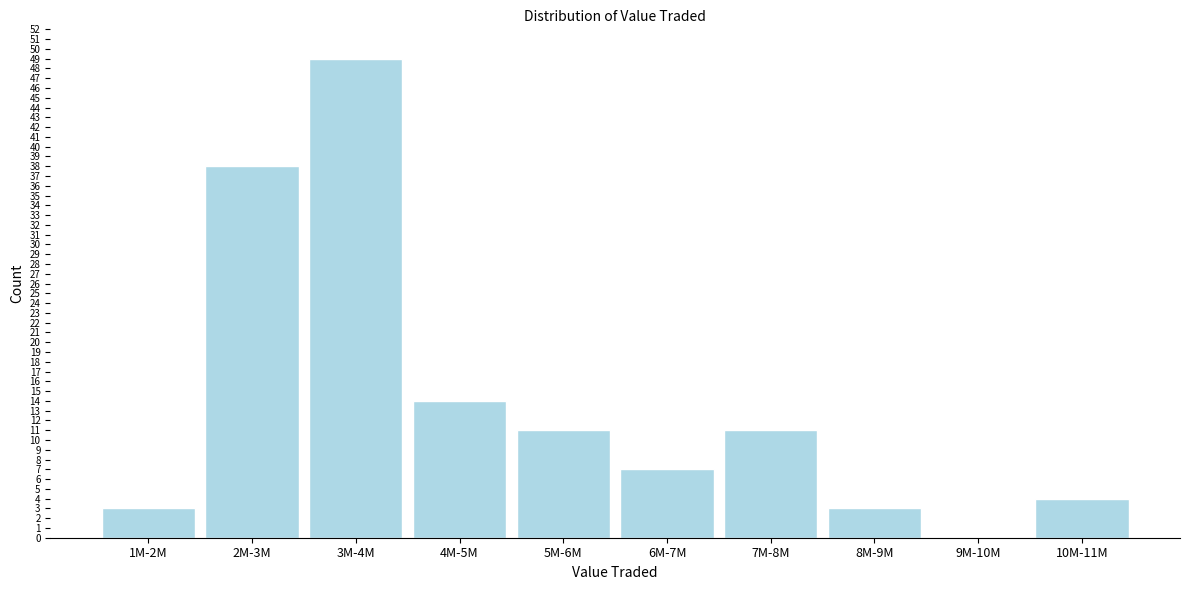

Reading right to left, extract all data points from this chart.

10M-11M=4	9M-10M=0	8M-9M=3	7M-8M=11	6M-7M=7	5M-6M=11	4M-5M=14	3M-4M=49	2M-3M=38	1M-2M=3